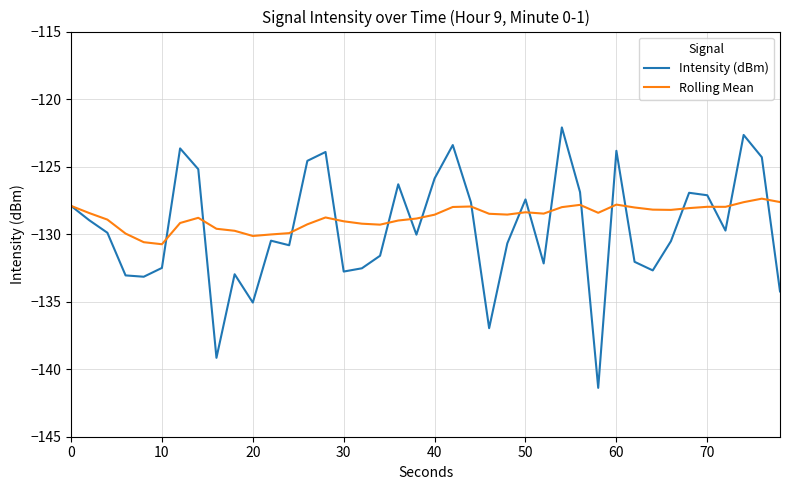

What is the minimum value for Rolling Mean?

-130.7